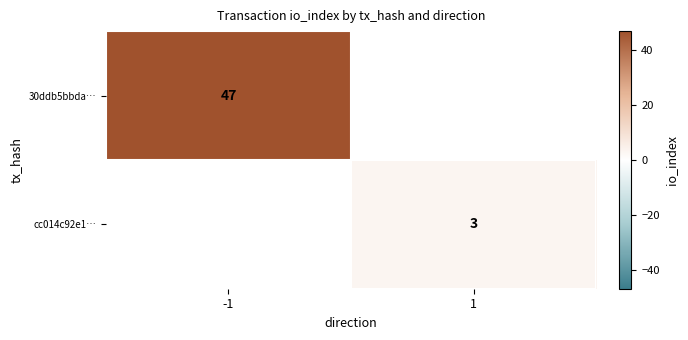

Which label corresponds to the smallest value in the chart?

1